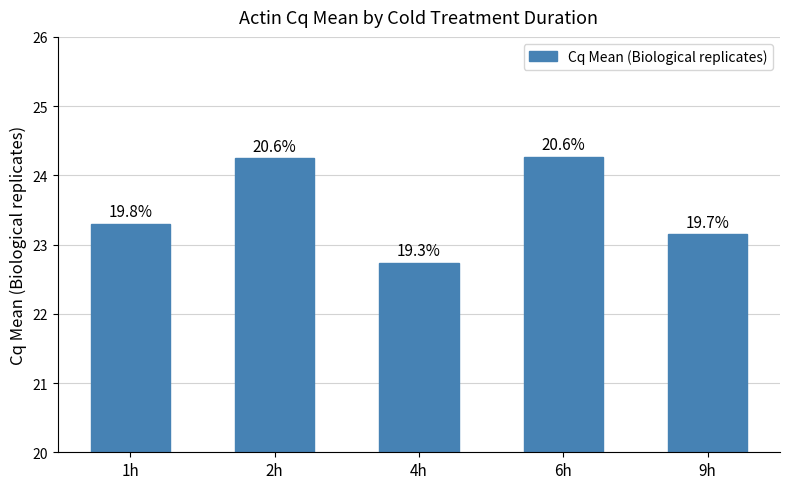

Where is the data nearest to the value 23?

9h